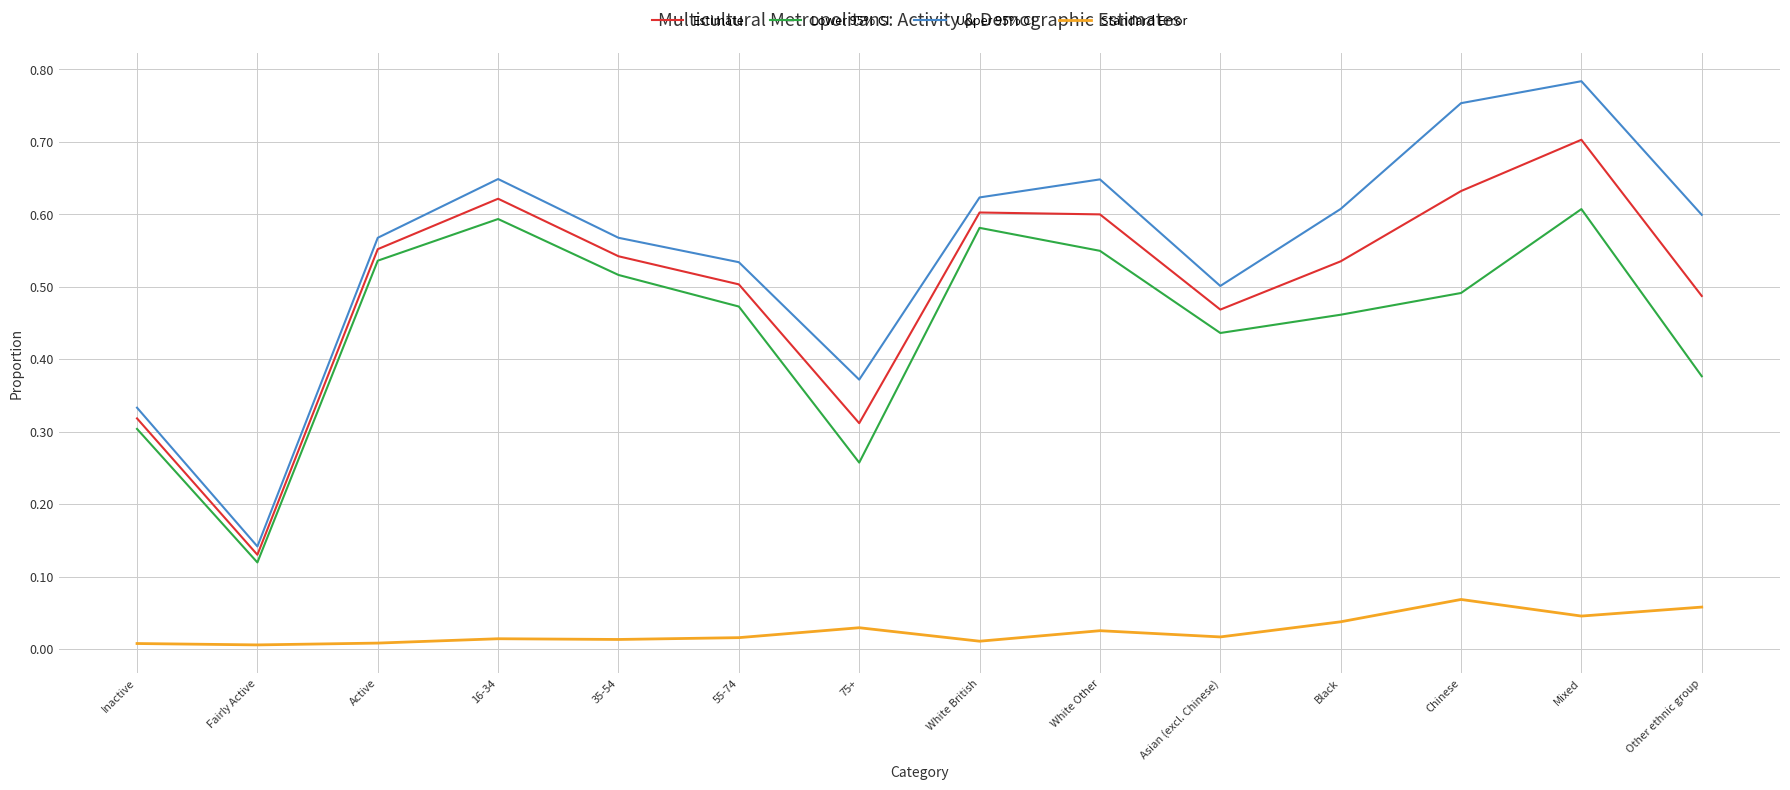

Is it true that Estimate equals 0.7 at Mixed?

True